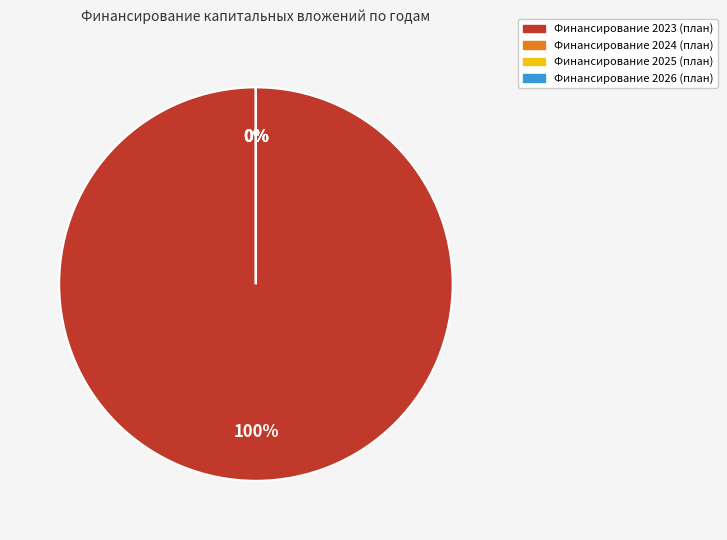

What portion of the pie excludes Финансирование 2025 (план)?

100.0%